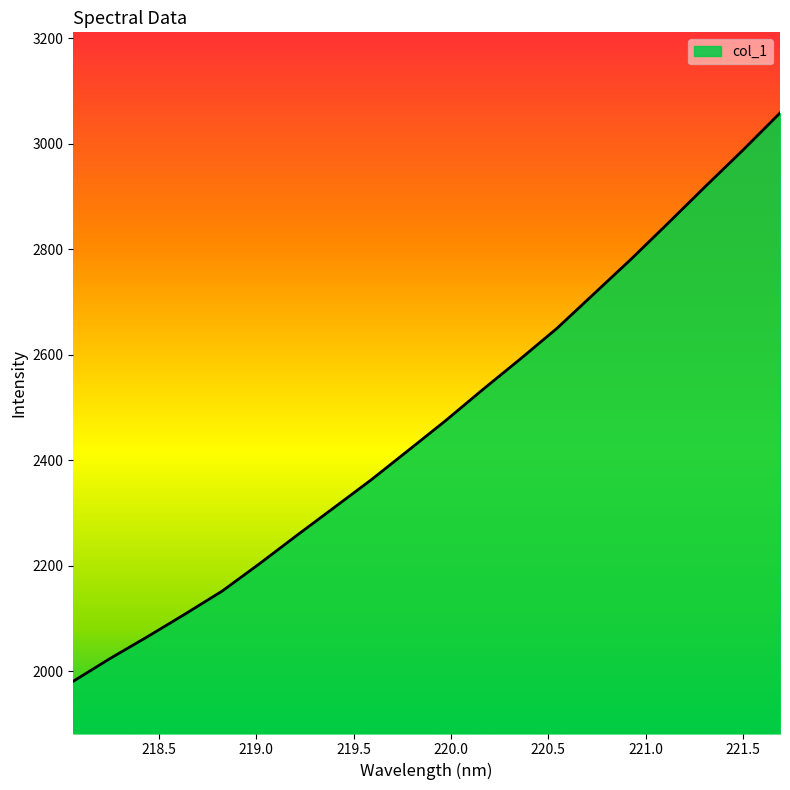

What is the difference between the maximum and minimum values?

1077.2